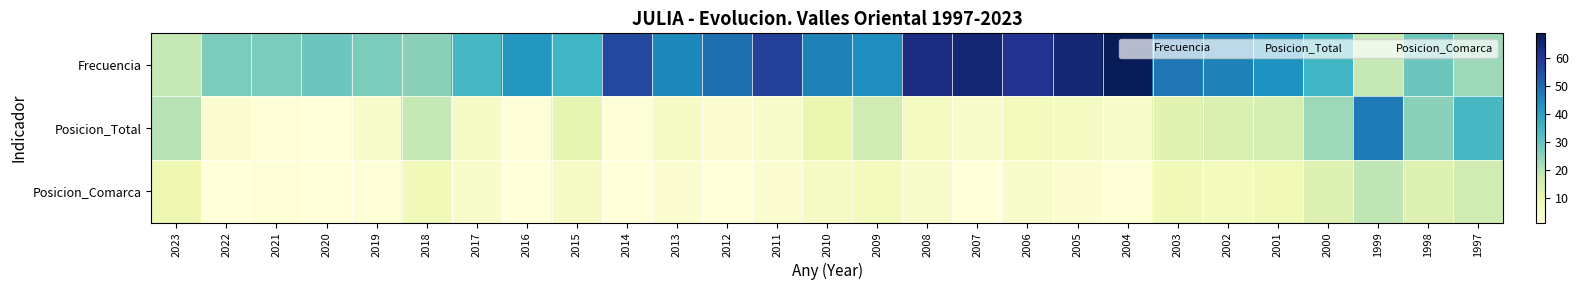

What is the spread (max minus min) of values at 2013?

42